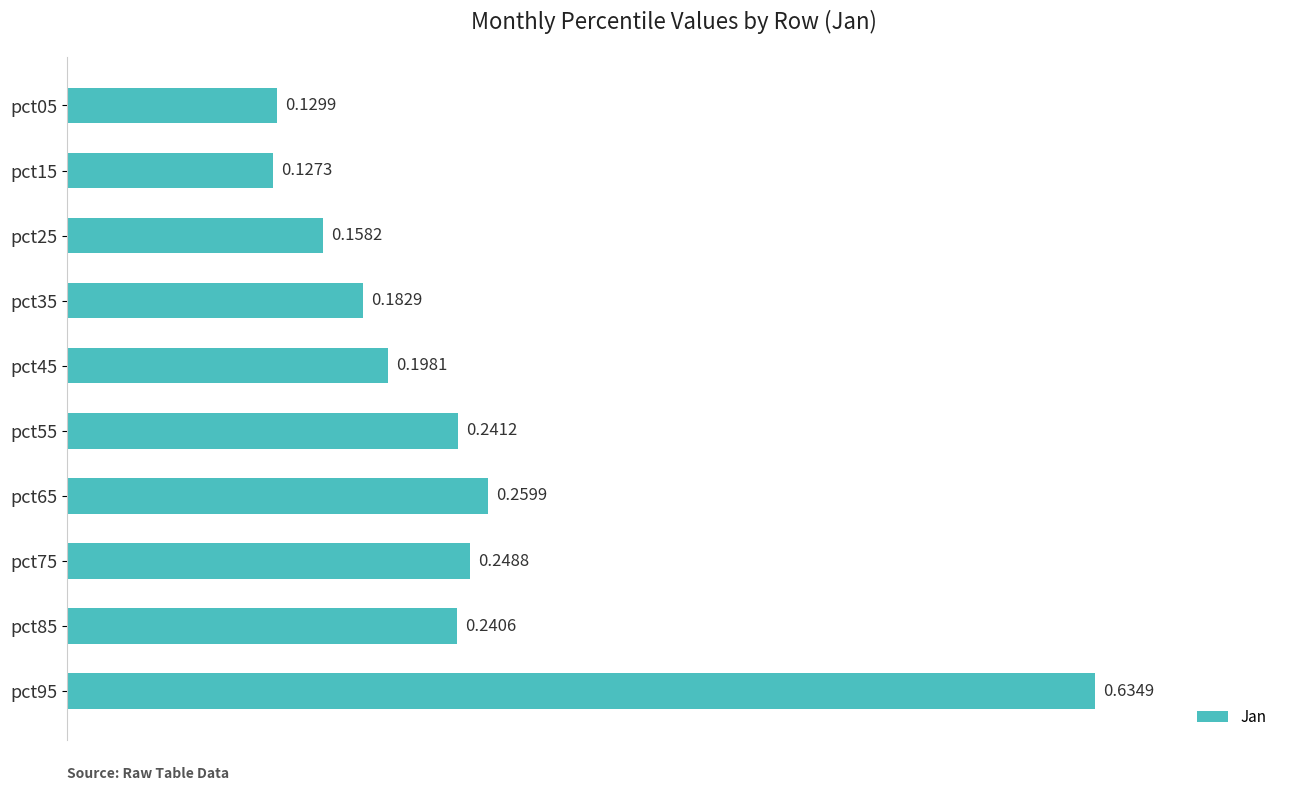

What is the sum of all values?

2.4